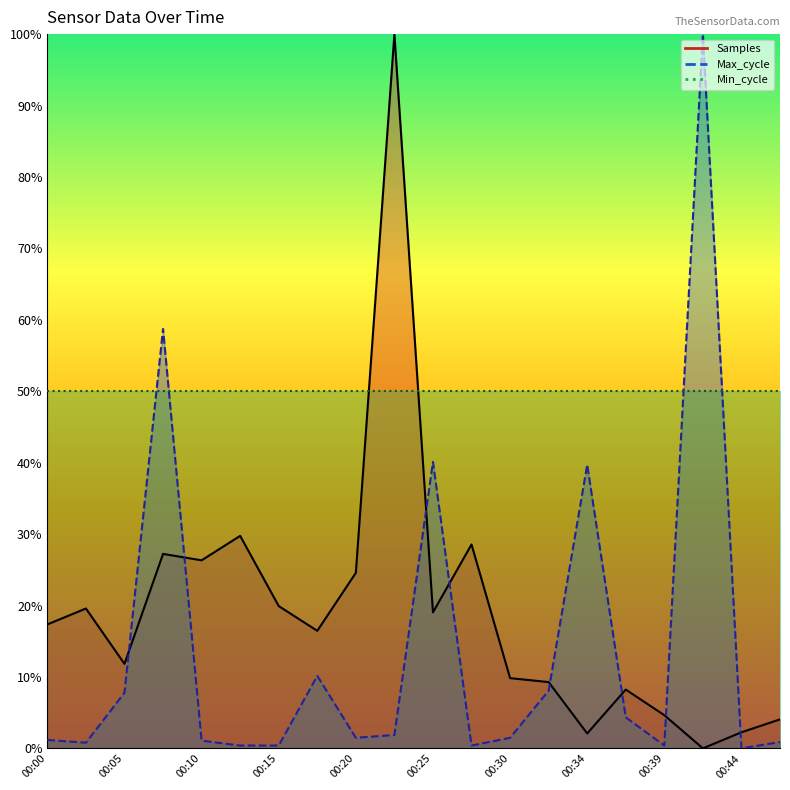

Which category has the highest value in the Samples series?

00:22